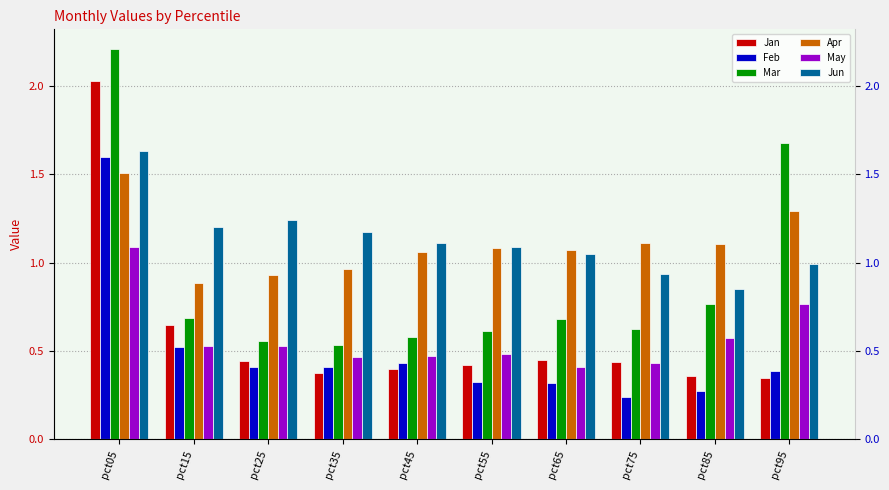

What are all the series names shown in the legend?

Jan, Feb, Mar, Apr, May, Jun